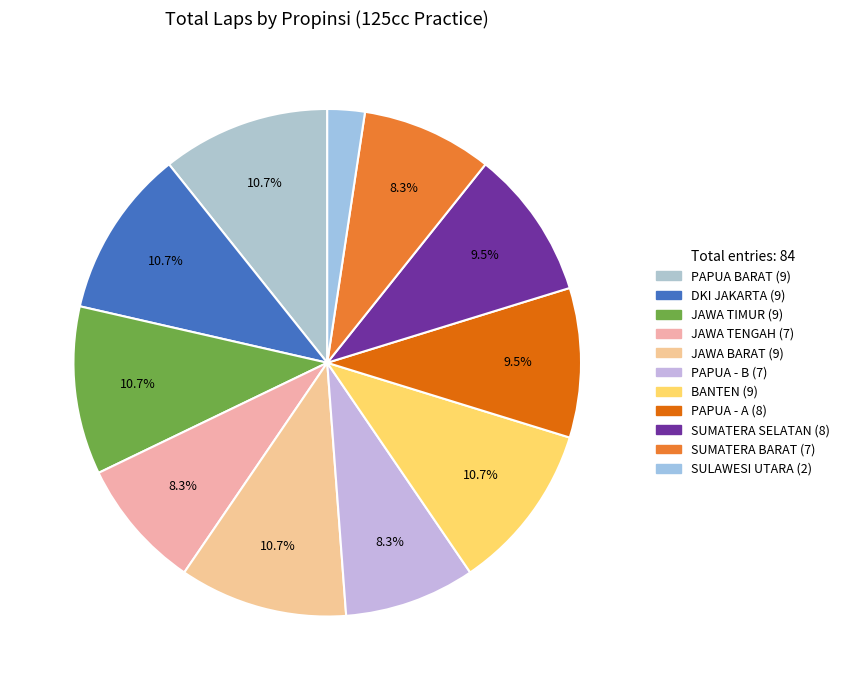

Is JAWA BARAT the majority of the pie?

No